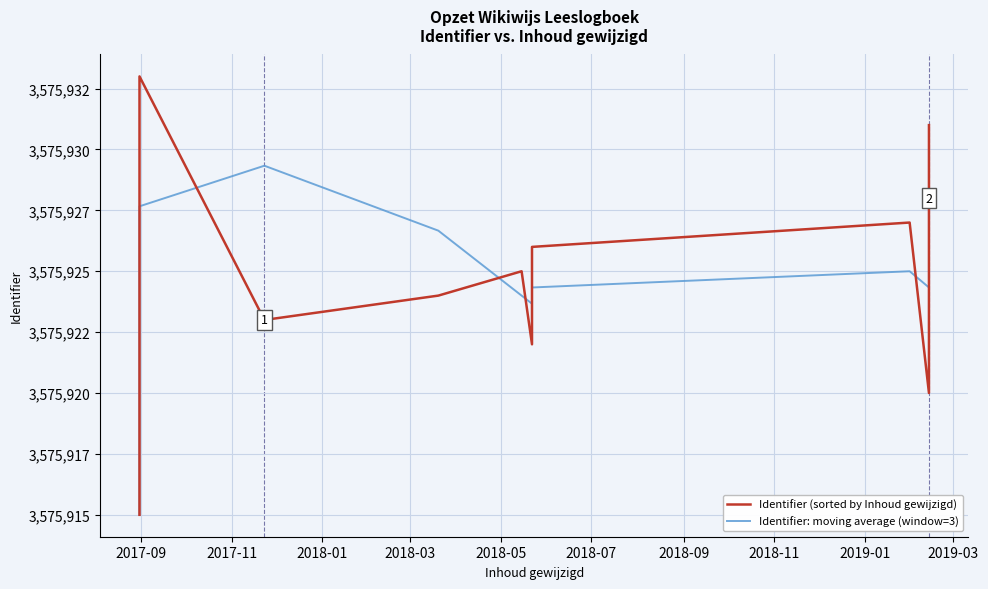

How many data points does each series have?

17